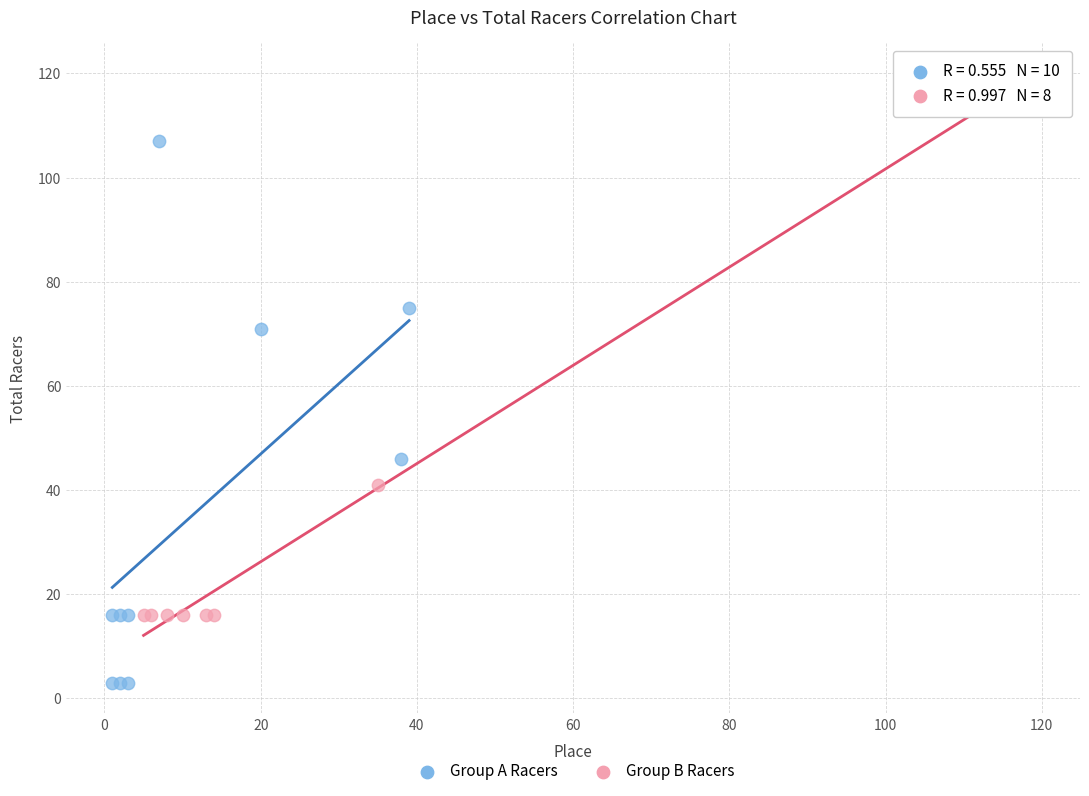

Which series contains the highest Y value?

Group B Racers